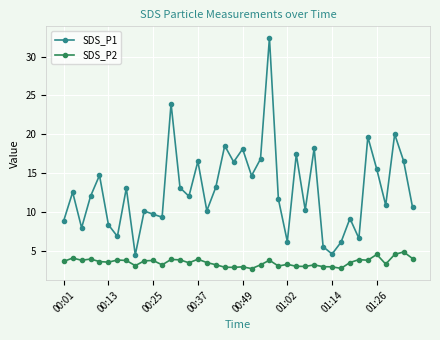

Count the number of data series in this chart.

2